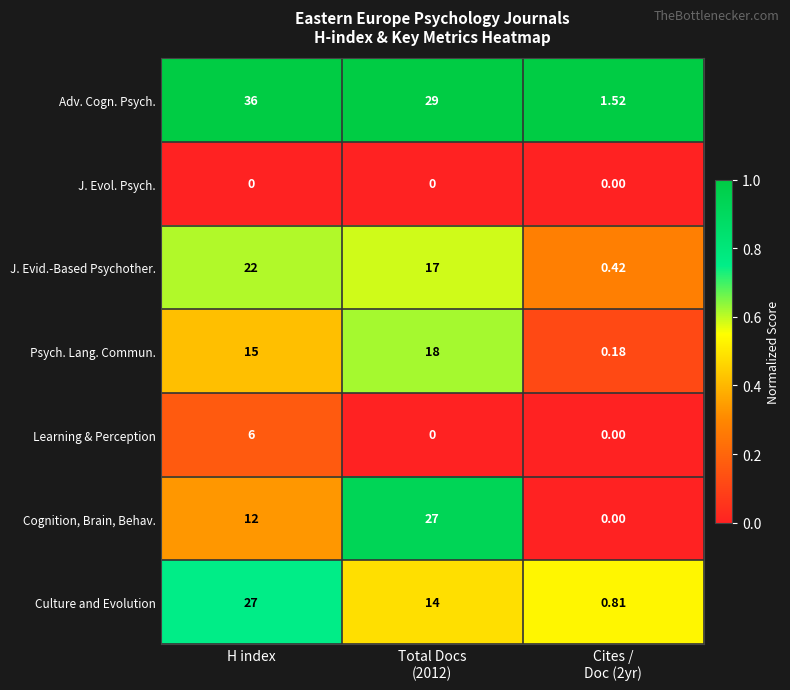

Which series has the widest spread of values?

Adv. Cogn. Psych.